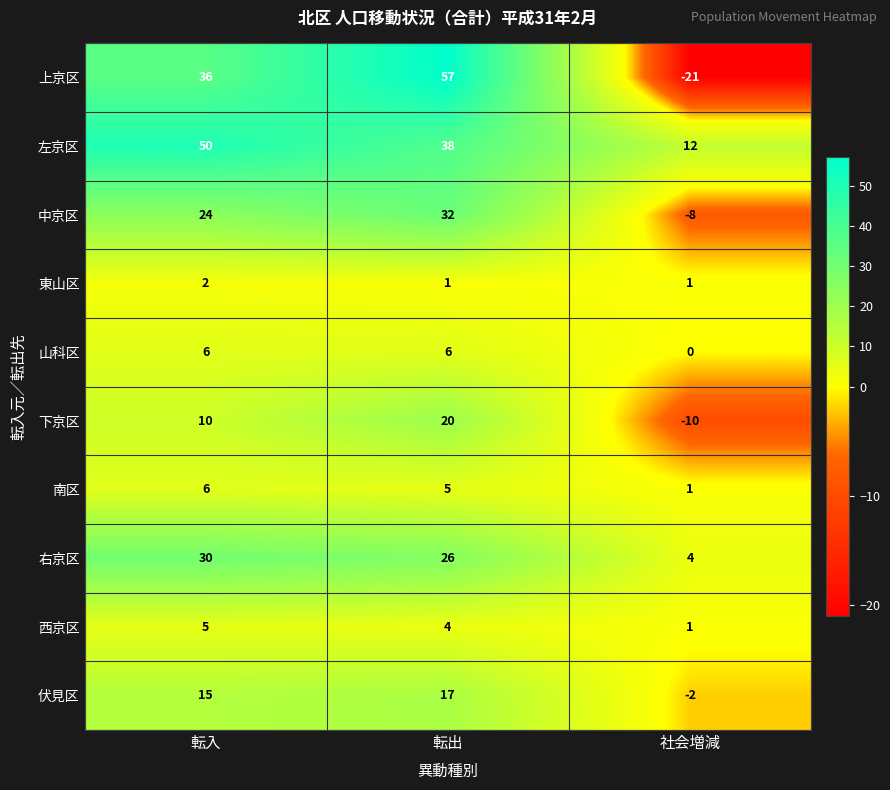

What is the sum of the 上京区 values at 社会増減 and 転出?

36